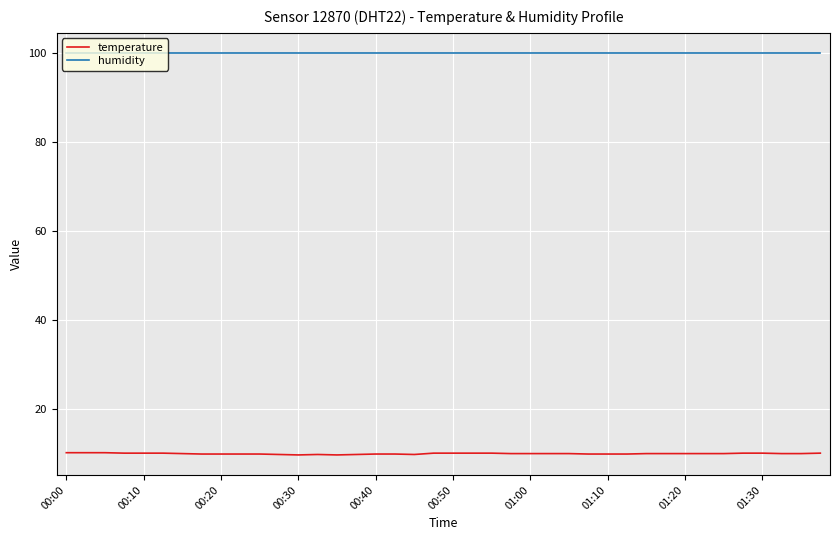

True or false: humidity and temperature cross at least once.

False